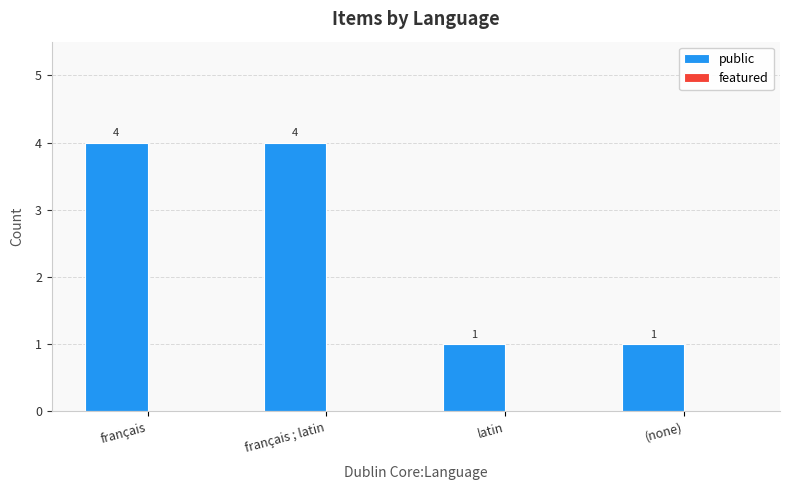

How many series are shown in this chart?

1